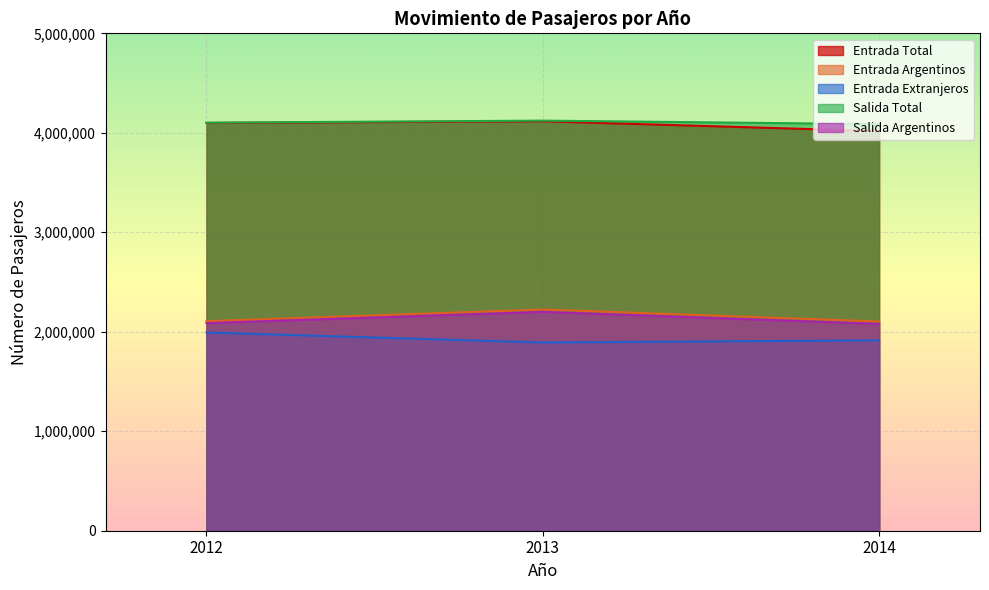

What is the difference between the maximum and minimum values in the Entrada Extranjeros series?

100372